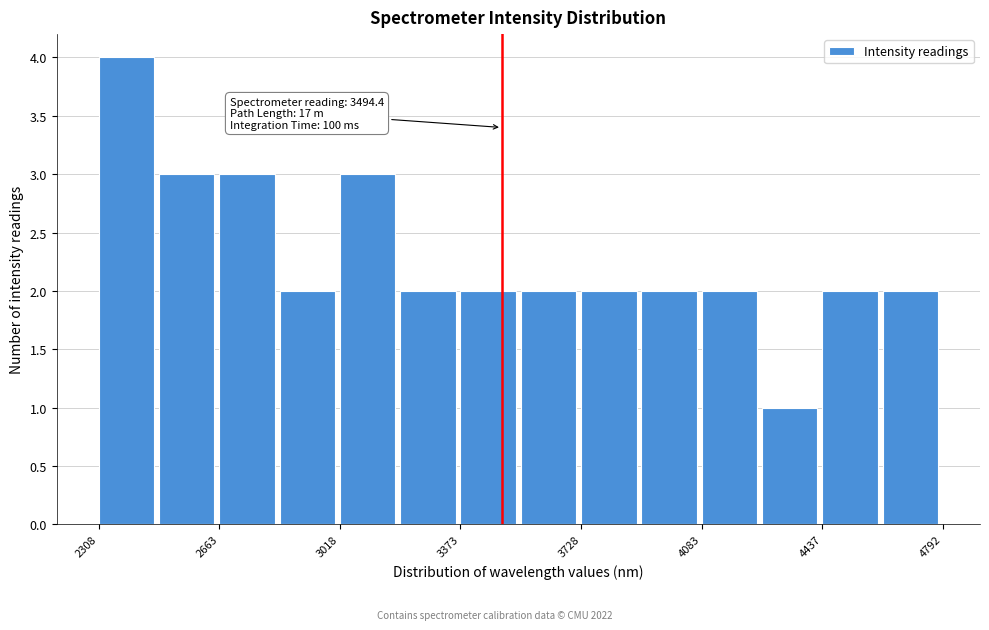

Around what value on the x-axis is the tallest bar? Give the approximate position of its centre, as read against the axis.

2400